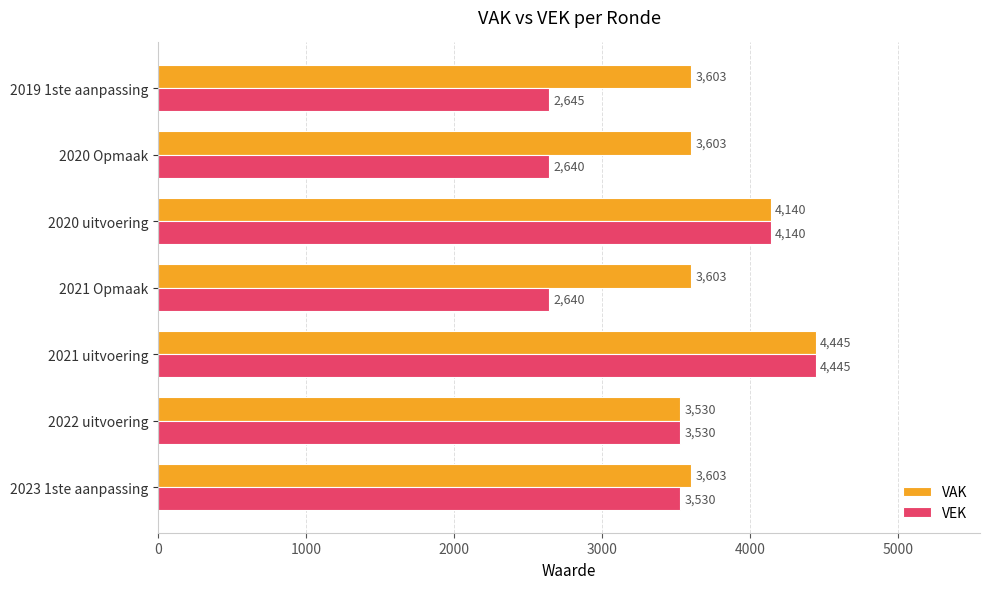

At which label does VAK reach its minimum?

2022 uitvoering